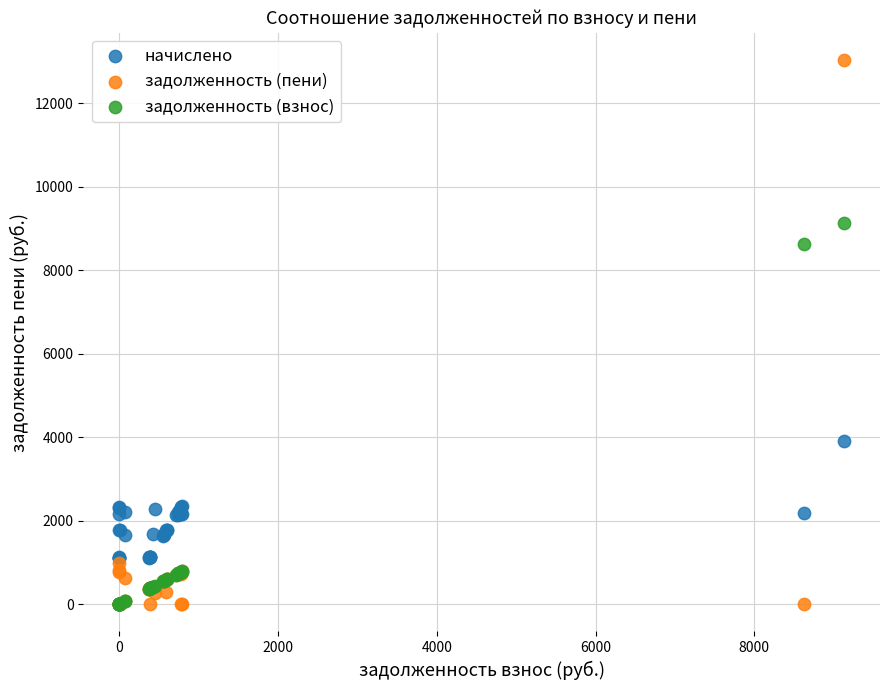

Which series contains the highest Y value?

задолженность (пени)